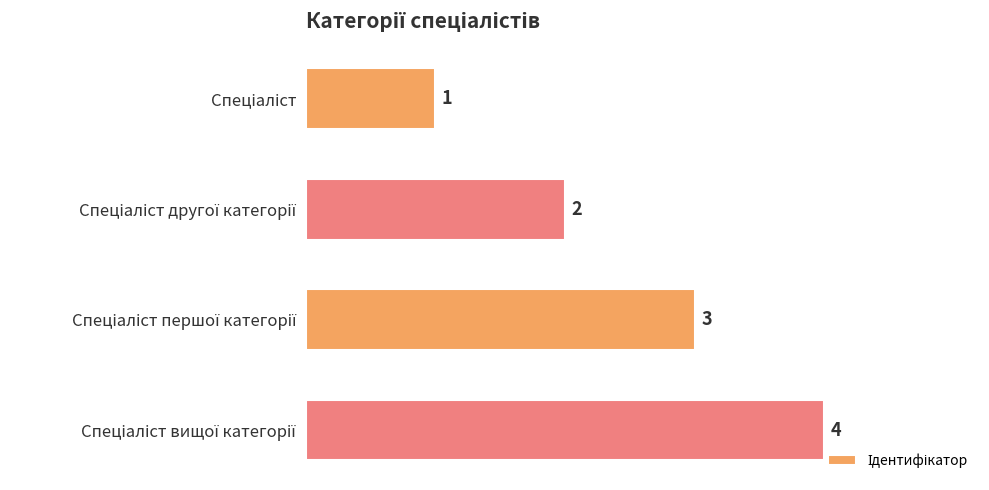

What is the difference between the maximum and minimum values?

3